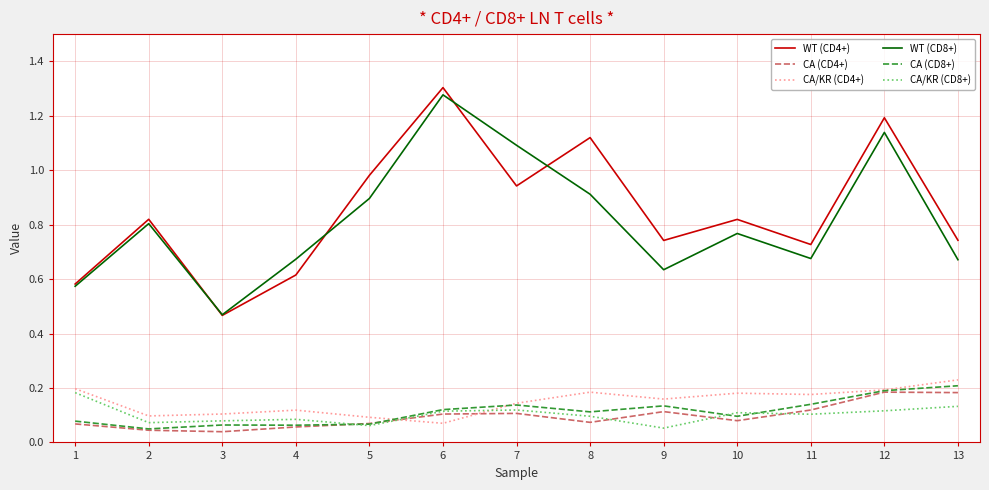

At which category does the chart reach its peak across all series?

6